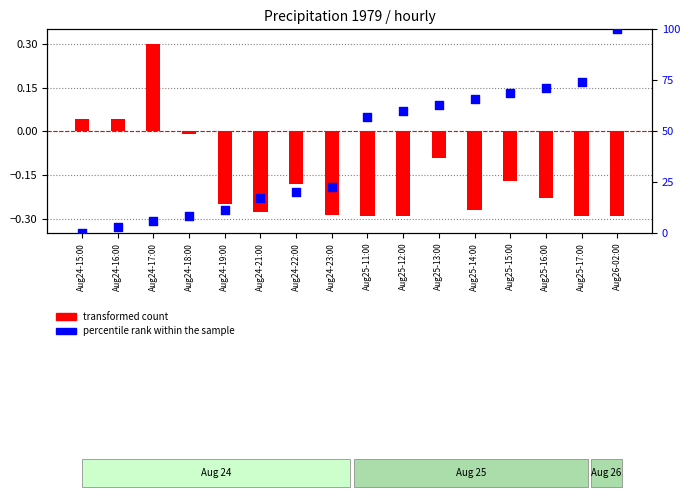

At which category is the sum across all series the highest?

Aug26-02:00